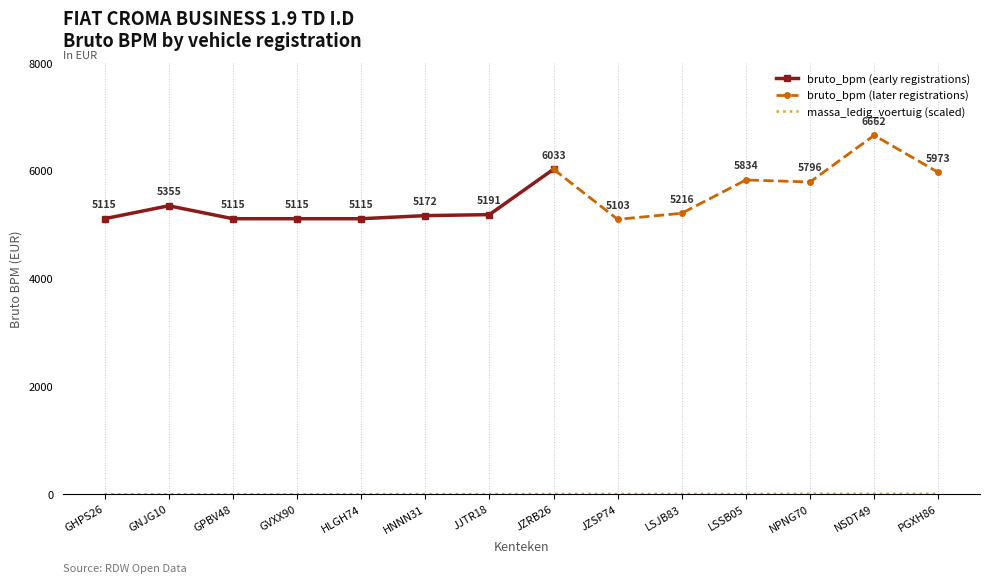

True or false: massa_ledig_voertuig and bruto_bpm intersect in this chart.

False